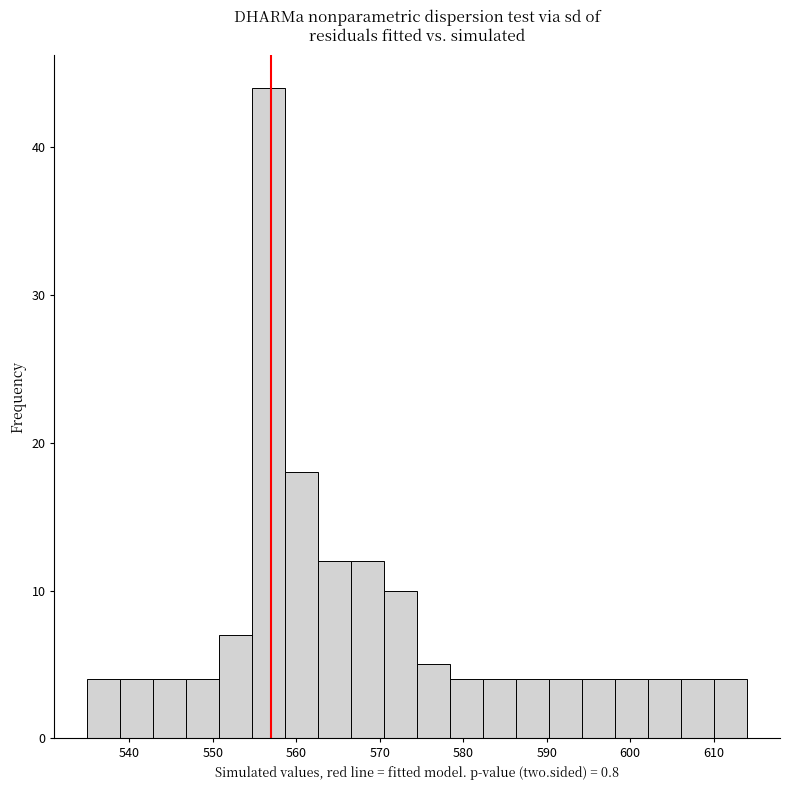

Around what value on the x-axis is the tallest bar? Give the approximate position of its centre, as read against the axis.

557